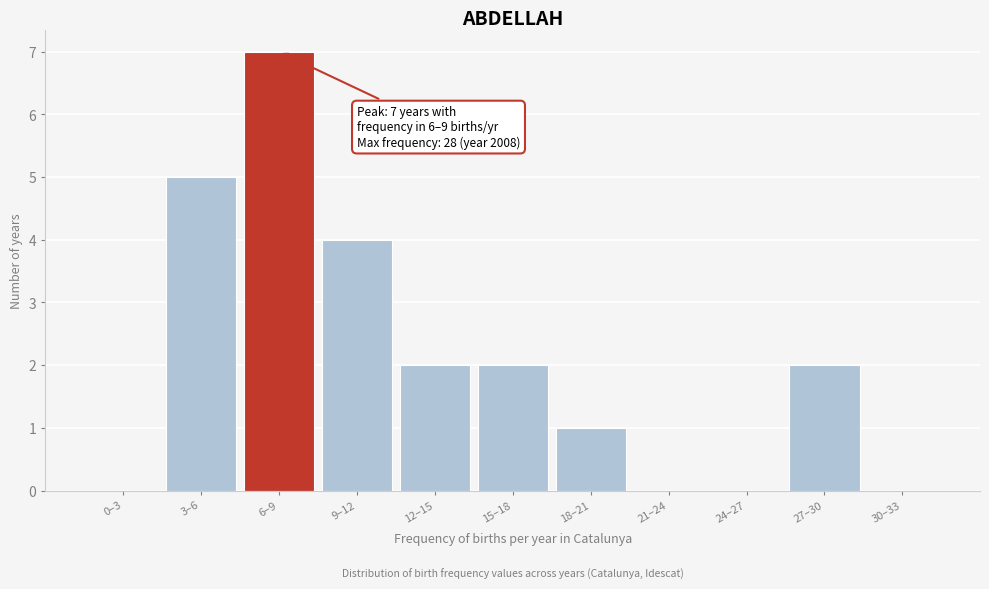

Reading left to right, transcribe all the data shown in this chart.

0–3=0	3–6=5	6–9=7	9–12=4	12–15=2	15–18=2	18–21=1	21–24=0	24–27=0	27–30=2	30–33=0